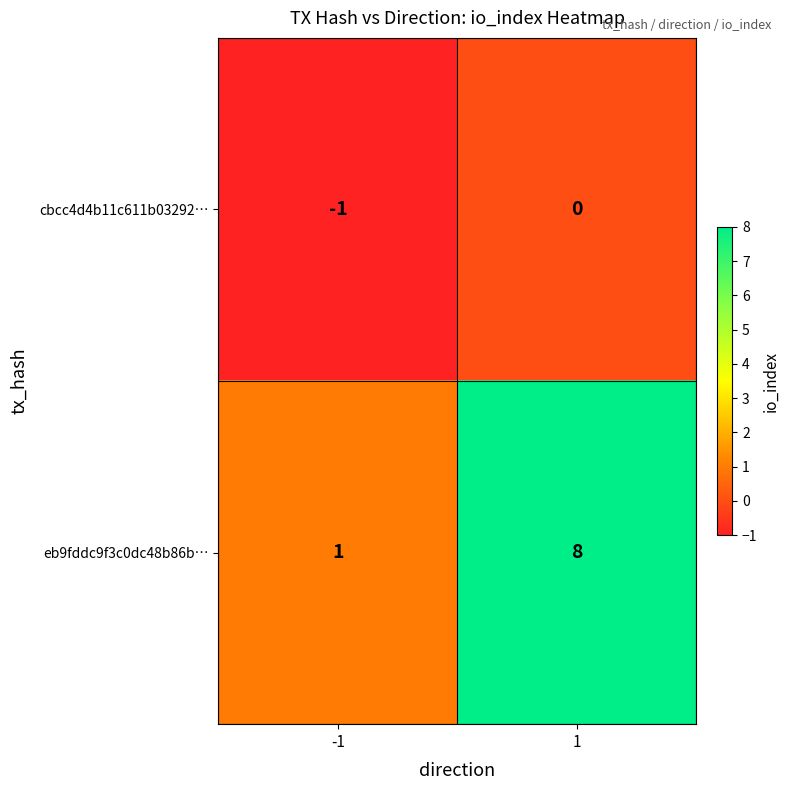

Which series has the largest total across all categories?

eb9fddc9f3c0dc48b86b…